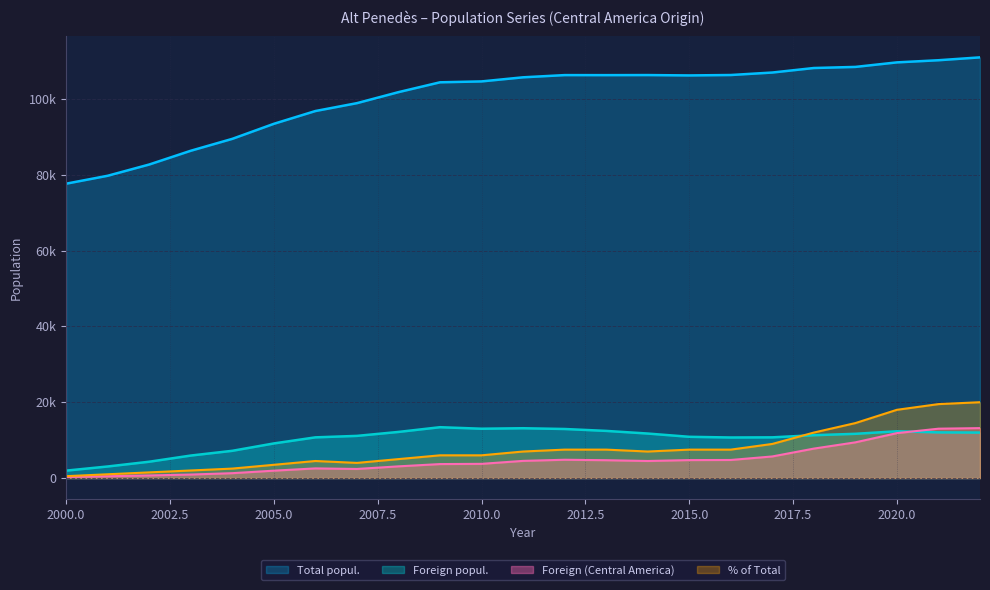

At which category does % of Total reach its first local valley?

2007